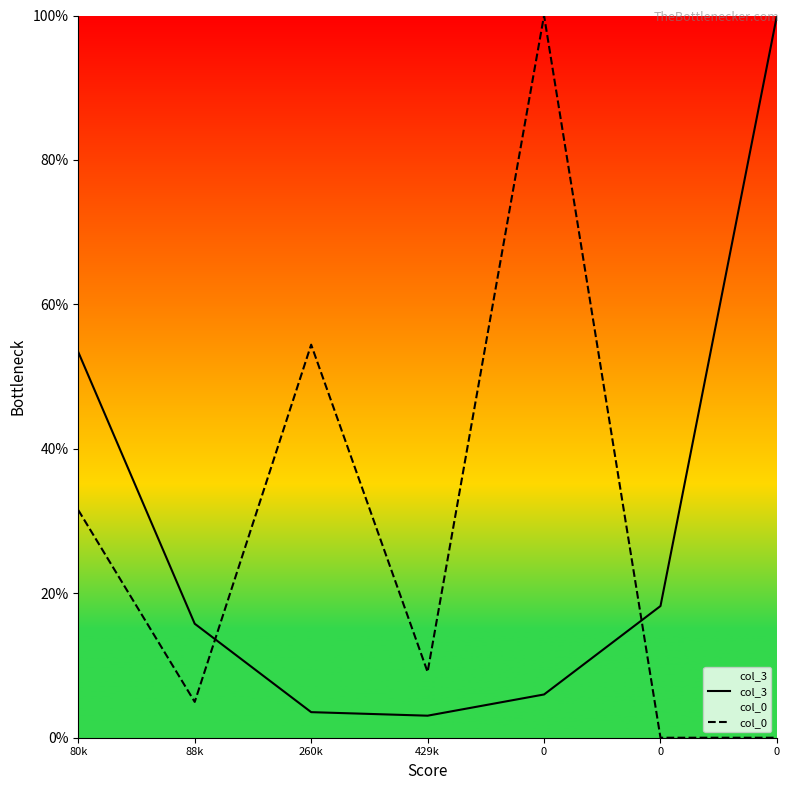

What is the difference between the col_3 values at 0 and 429k?

2.9